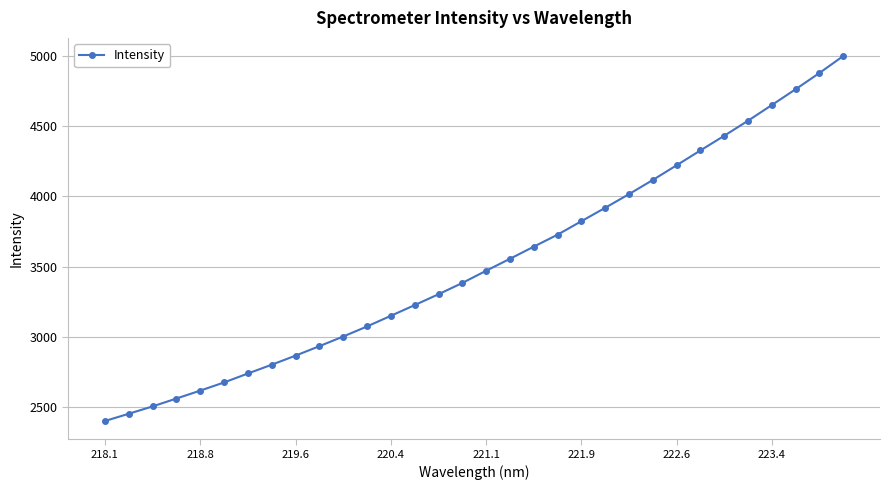

What is the value of the 2nd point from the left?

2453.3